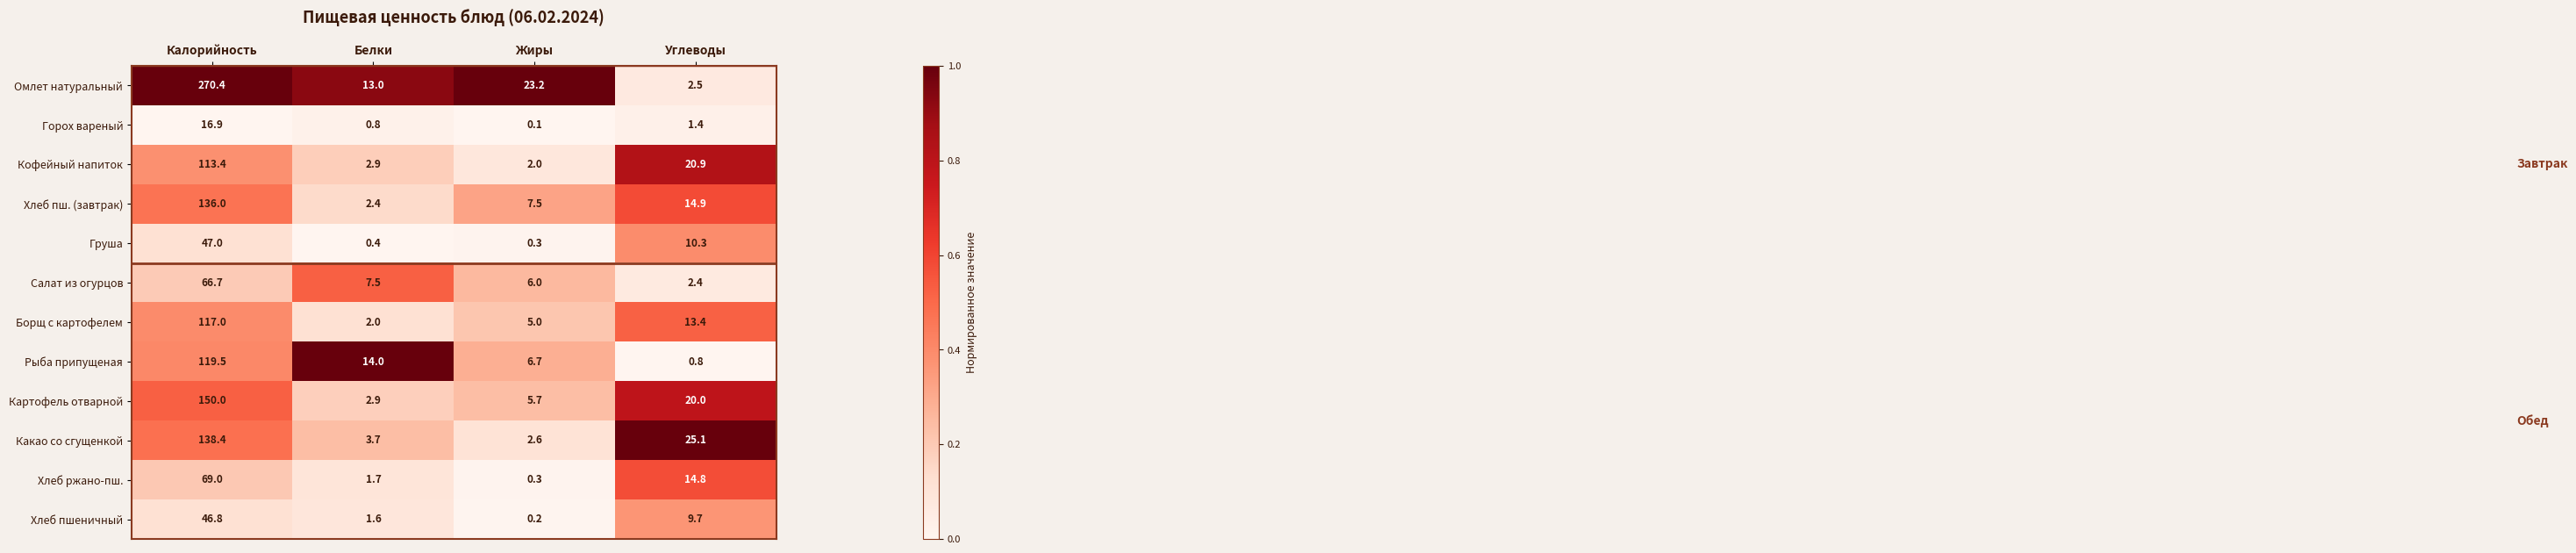

What is the spread (max minus min) of values at Жиры?

23.1